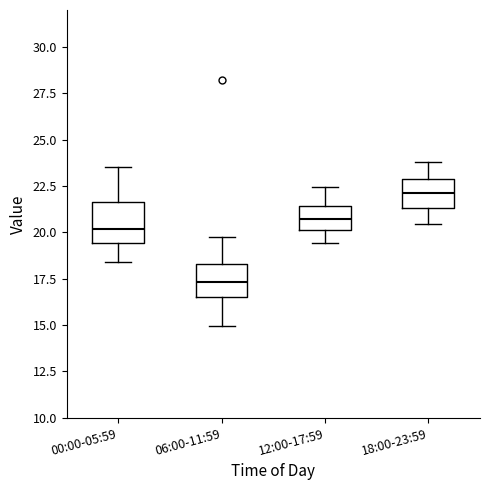

Reading left to right, transcribe this box plot: for each box, give where its median line is, the range the box spans, and where its two whiskers end, as read against the y-axis. The values are not printed on the chart, so give them approximately, as read against the axis.

00:00-05:59: median 20.0, box 19.5 to 21.5, whiskers 18.5 to 23.5
06:00-11:59: median 17.5, box 16.5 to 18.5, whiskers 15.0 to 20.0
12:00-17:59: median 21.0, box 20.0 to 21.5, whiskers 19.5 to 22.5
18:00-23:59: median 22.0, box 21.5 to 23.0, whiskers 20.5 to 24.0